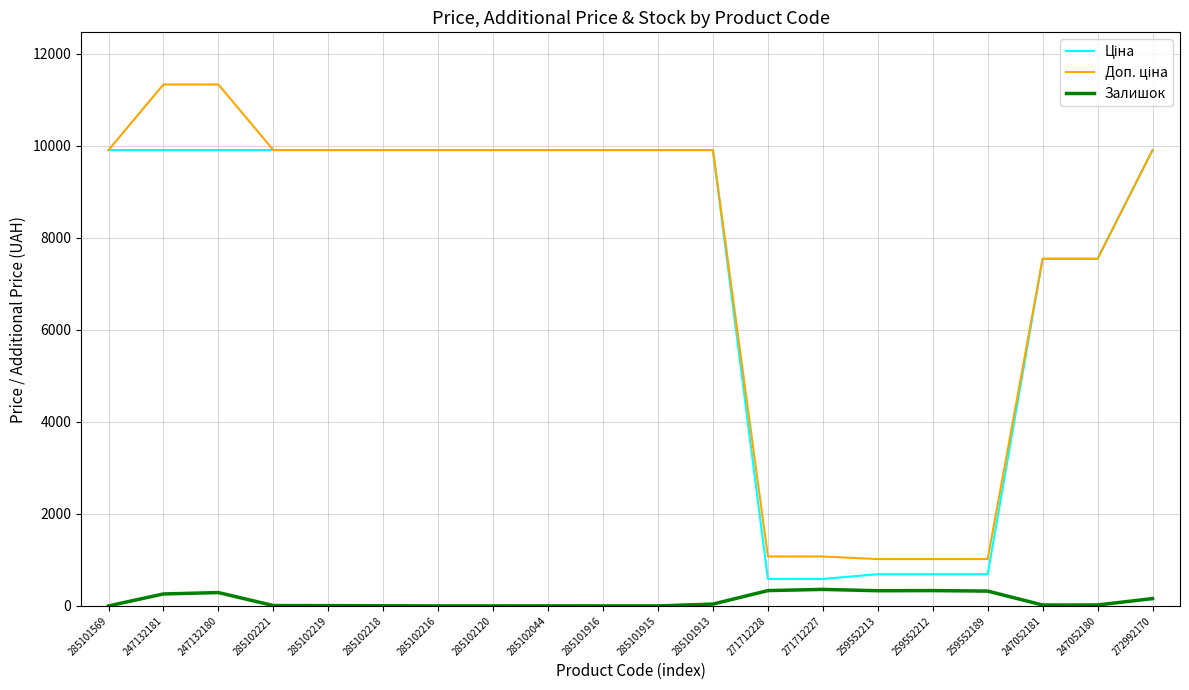

What is the greatest value displayed?

11334.0